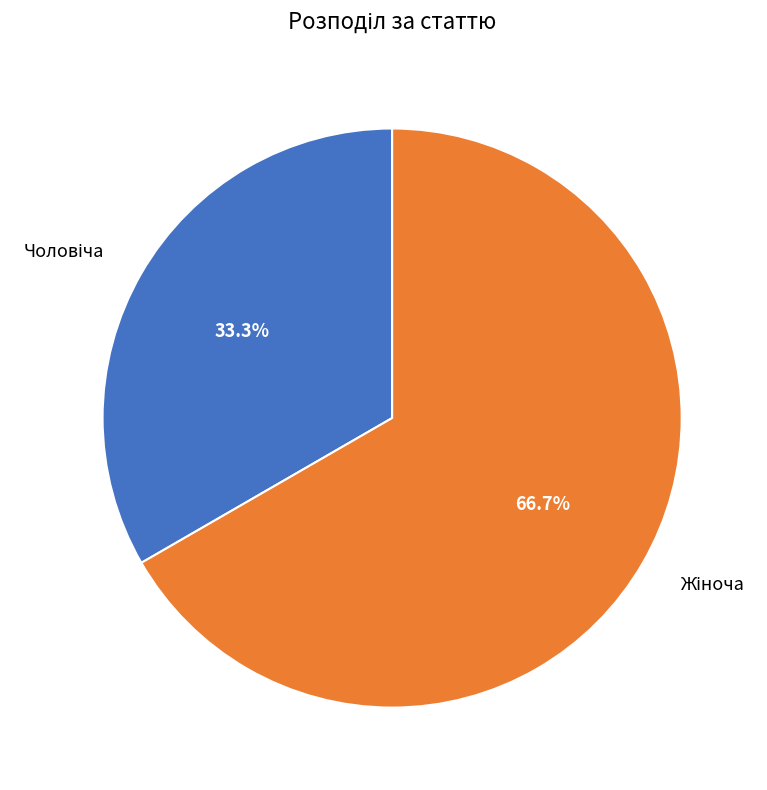

Is there a majority slice in this chart?

Yes